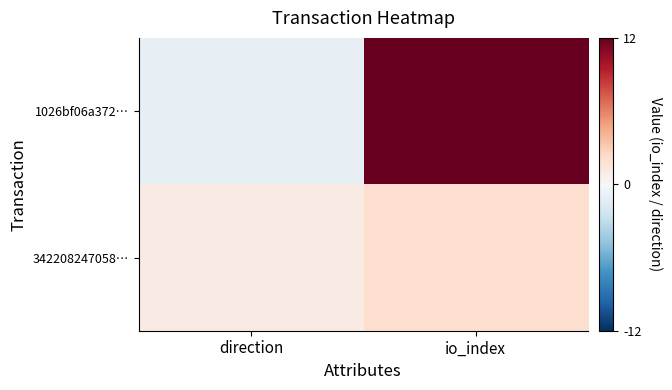

List the series in order of their peak value, lowest first.

342208247058…, 1026bf06a372…